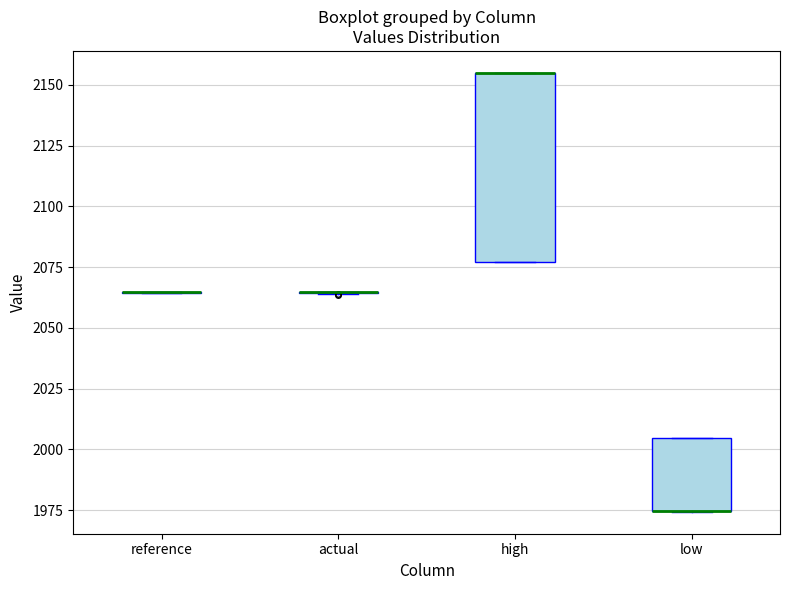

Where is the upper edge of the box for low on the y-axis? The values are not printed on the chart, so give them approximately, as read against the axis.

2005